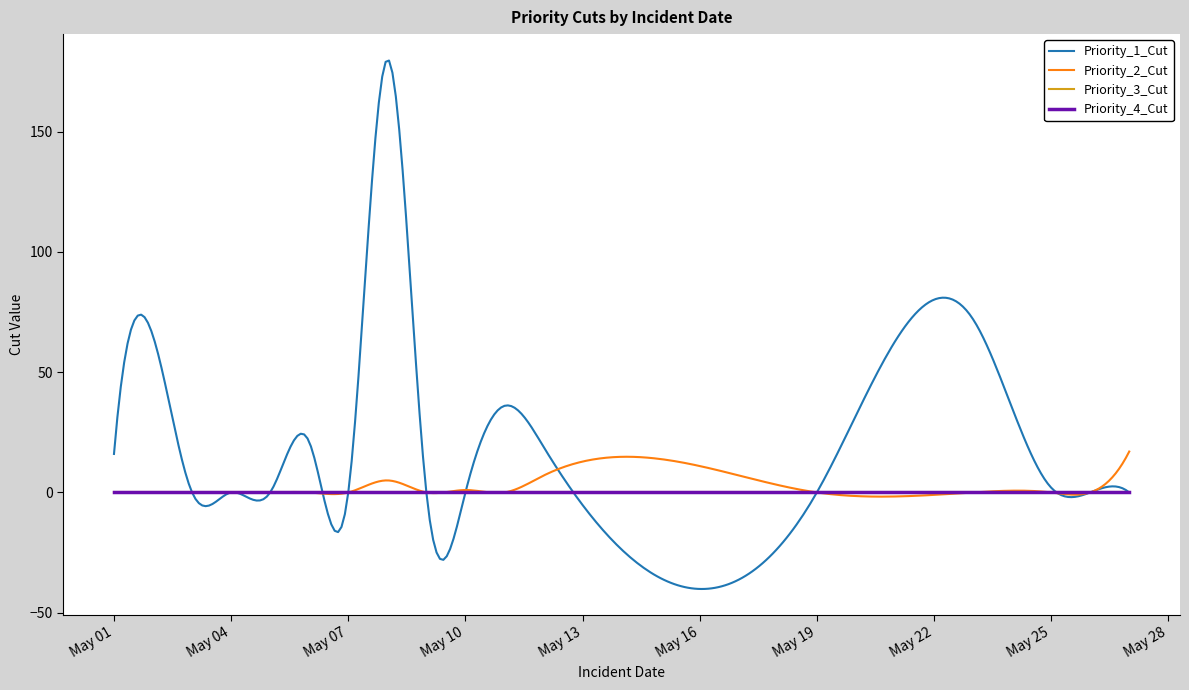

At which category does Priority_2_Cut reach its first local valley?

2024-05-09